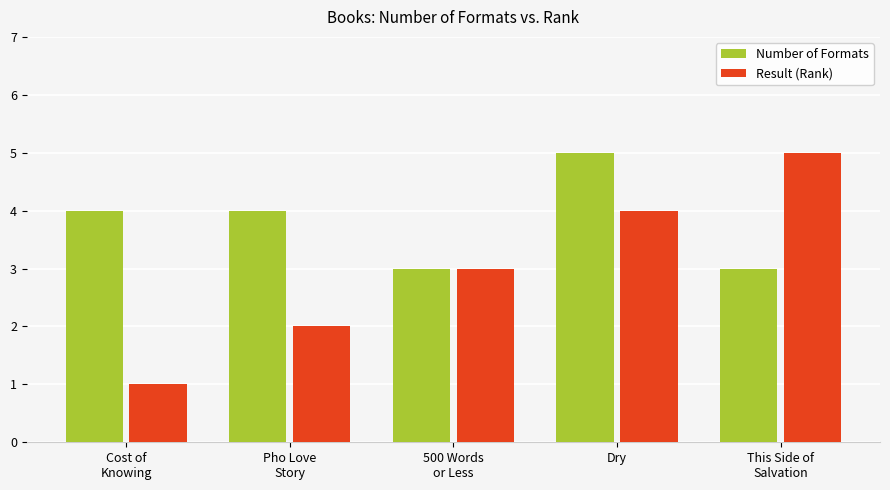

What position from the right is 500 Words
or Less?

3